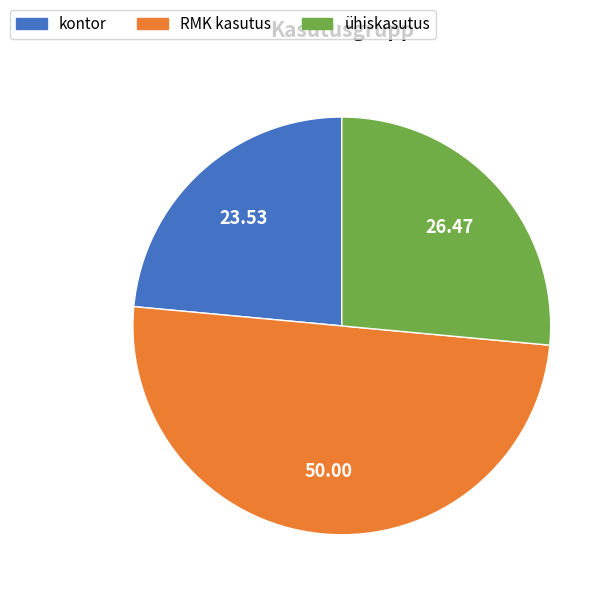

Is it true that RMK kasutus is 62% of the pie?

False